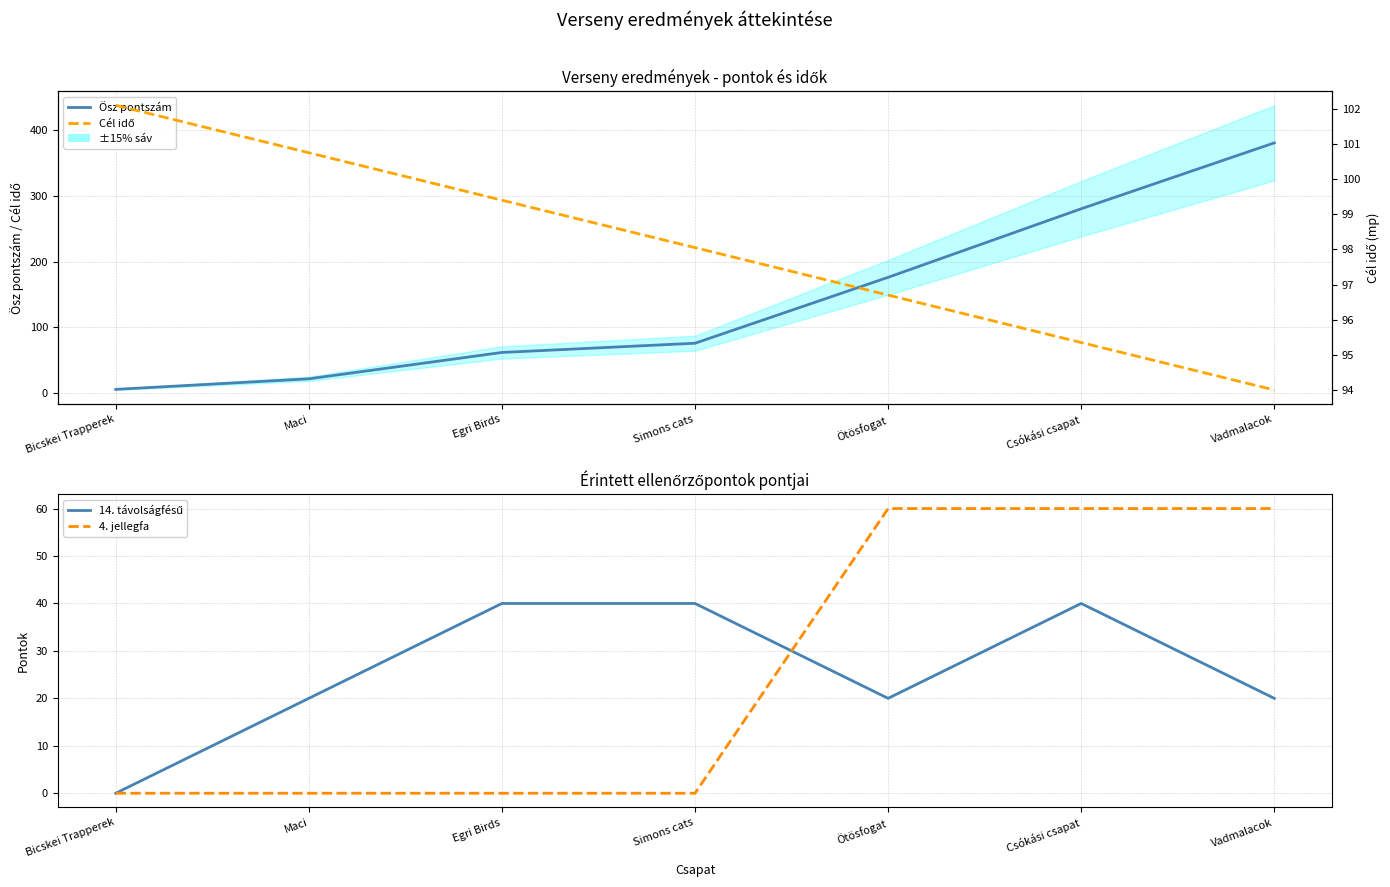

The value of Cél idő at Egri Birds is 99.4. True or false?

True